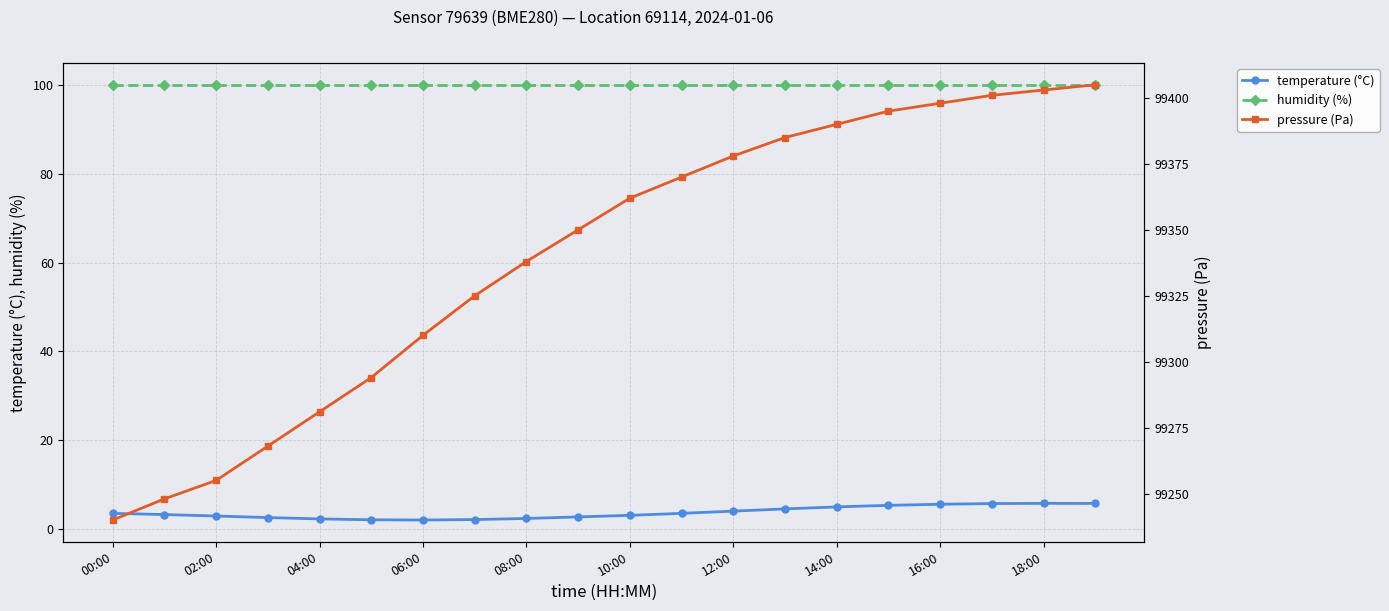

At which category is the sum across all series the highest?

19